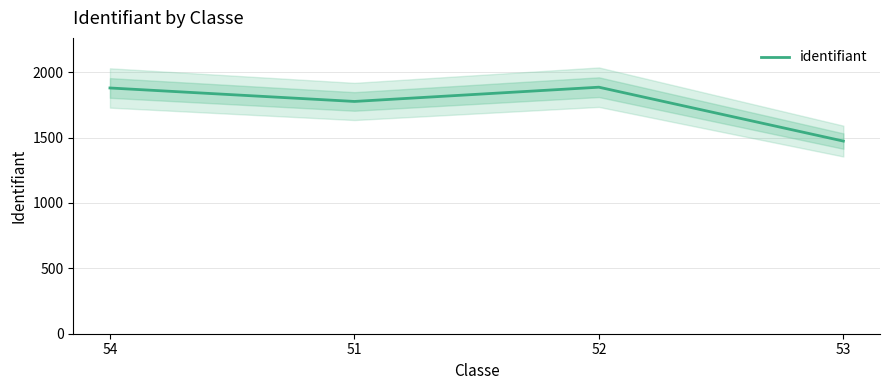

The value at 54 is 1879. True or false?

True